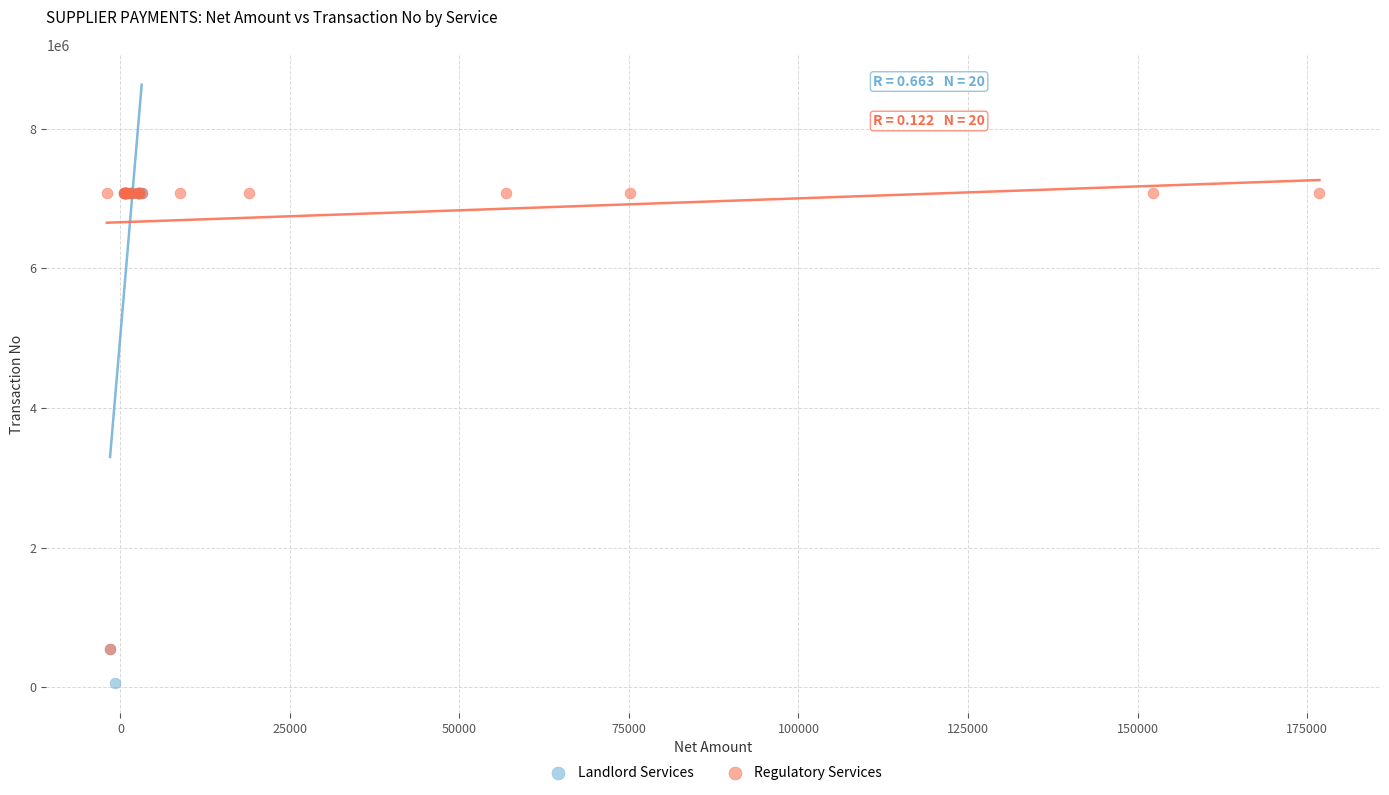

Which series contains the lowest Y value?

Landlord Services